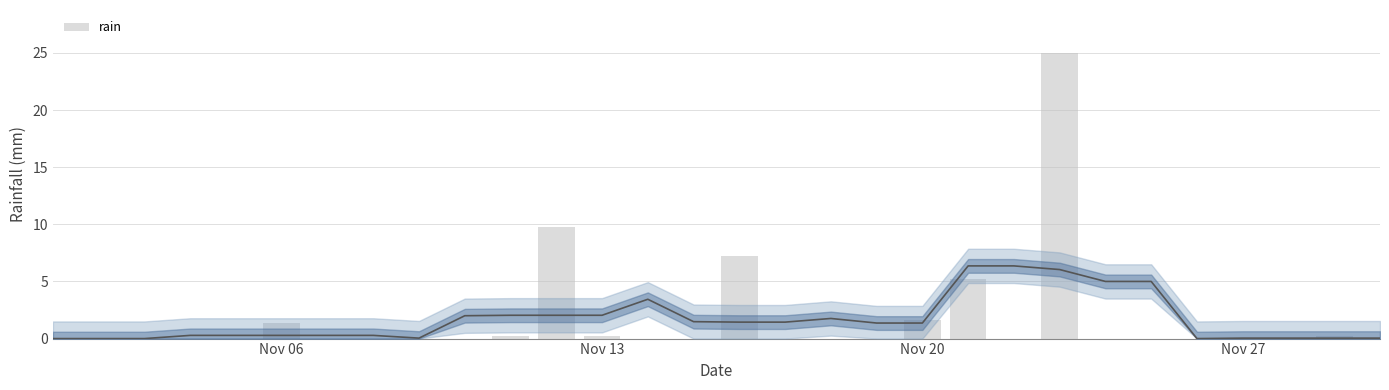

The chart shows a value of 0.3 at 10. True or false?

False